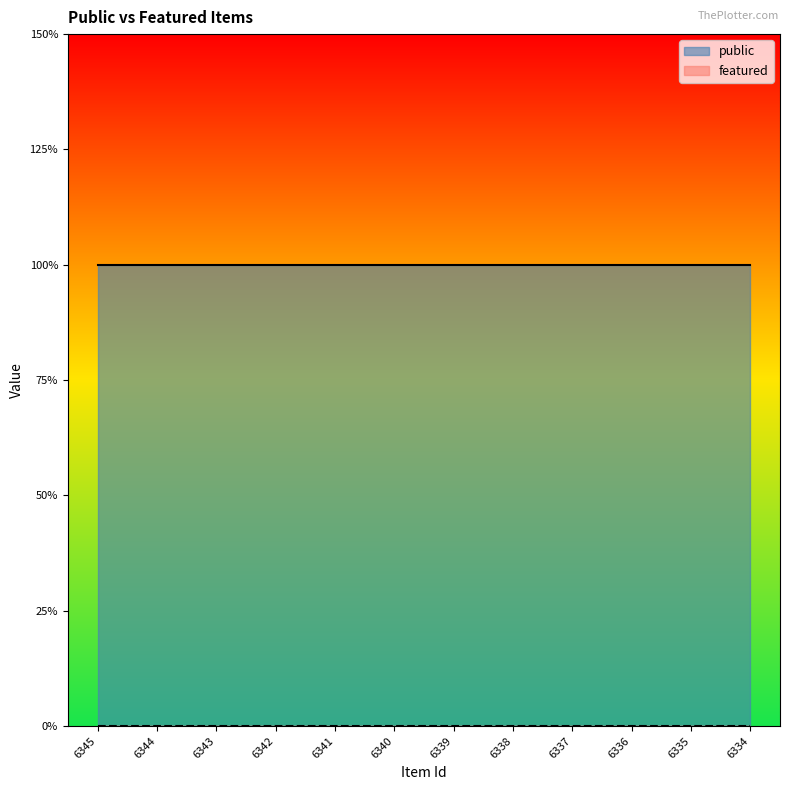

True or false: public and featured cross at least once.

False